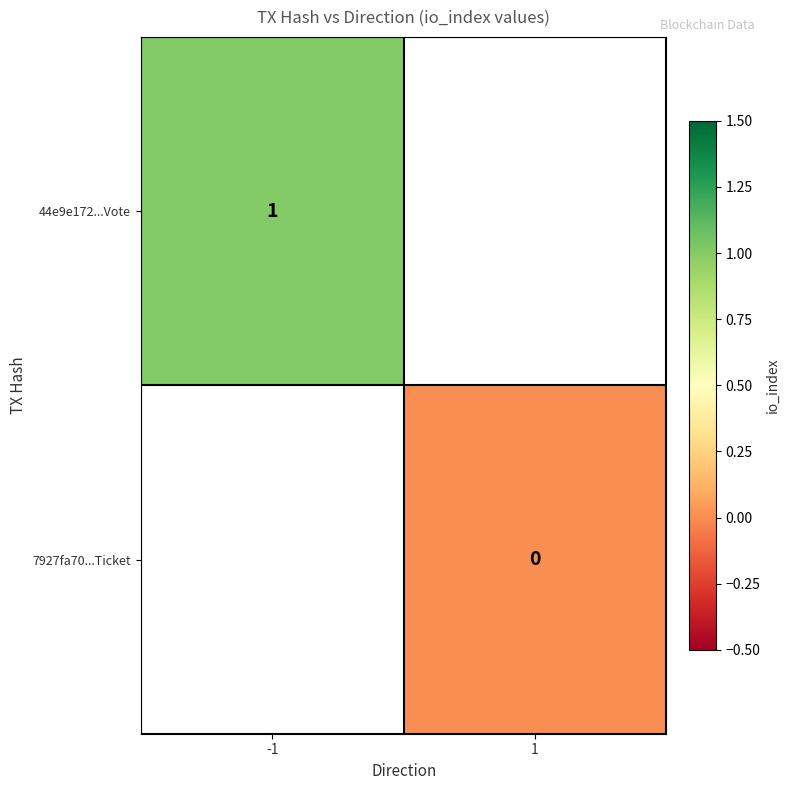

List the series in order of their overall mean, lowest first.

44e9e172...Vote, 7927fa70...Ticket